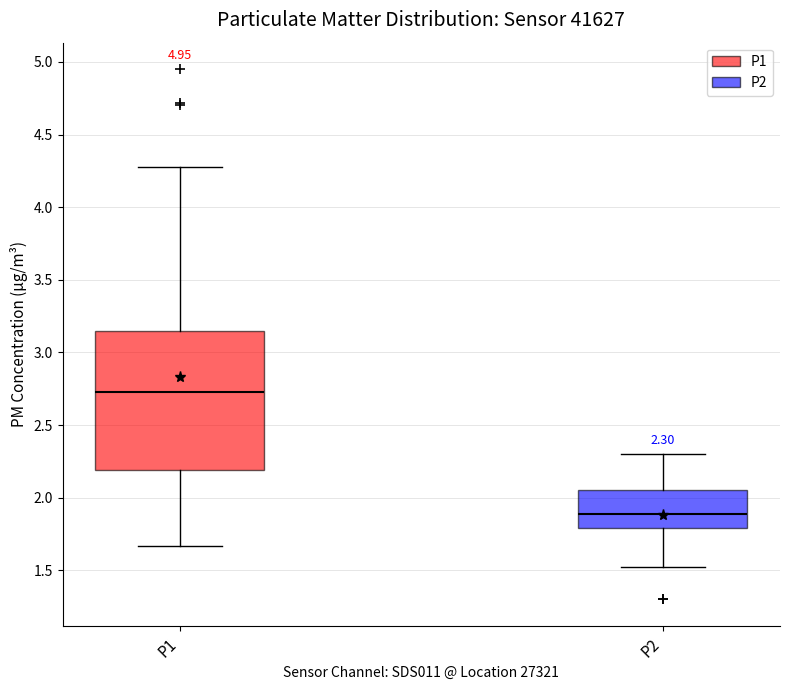

Which box is the tallest, from its lower edge to its upper edge?

P1